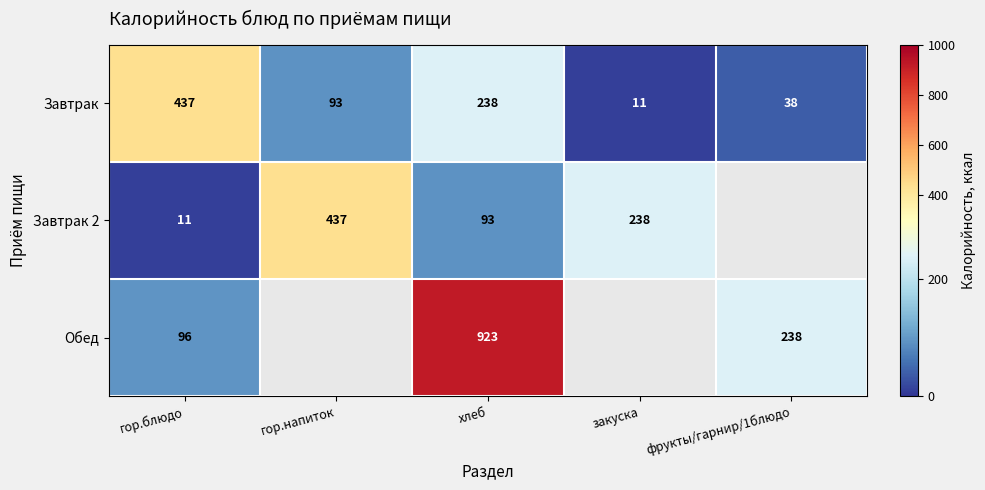

The value of Завтрак 2 at закуска is 130.5. True or false?

False